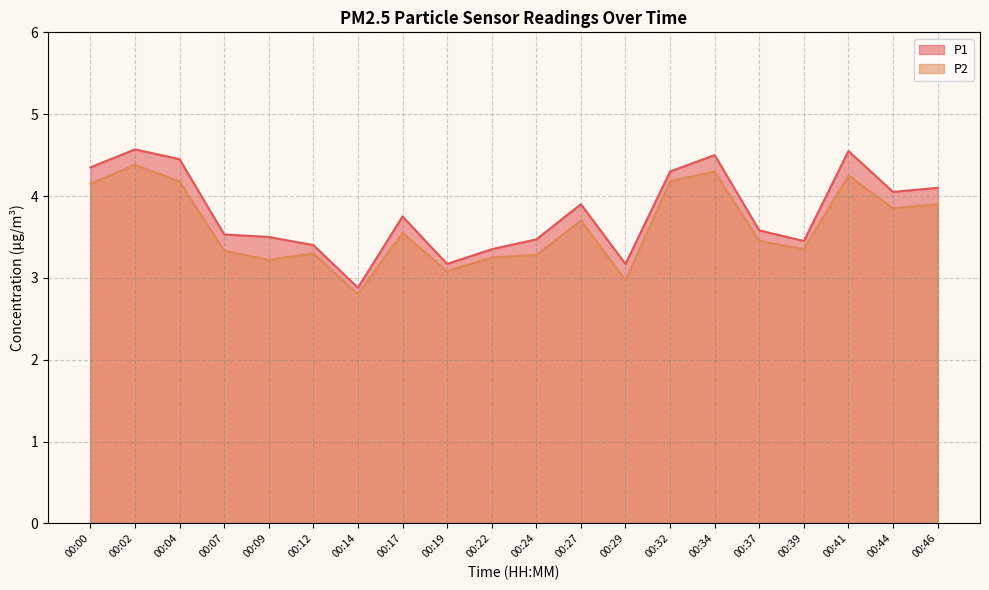

List the series in order of their overall mean, highest first.

P1, P2